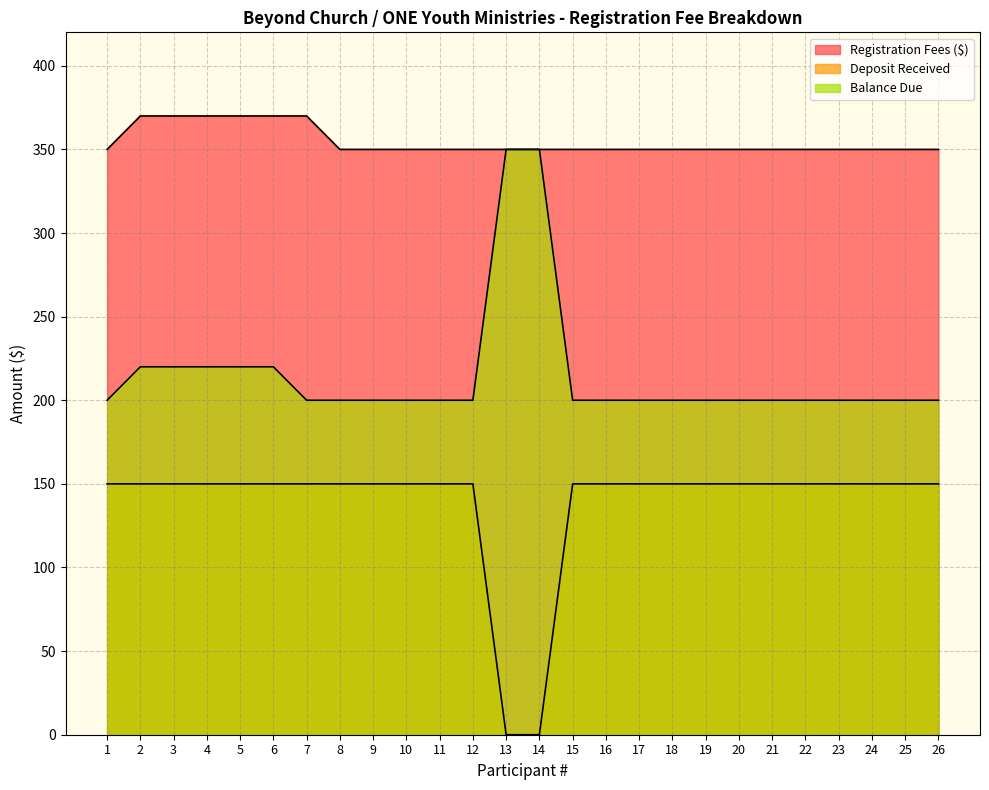

What is the sum of the Balance Due values at 23 and 14?

550